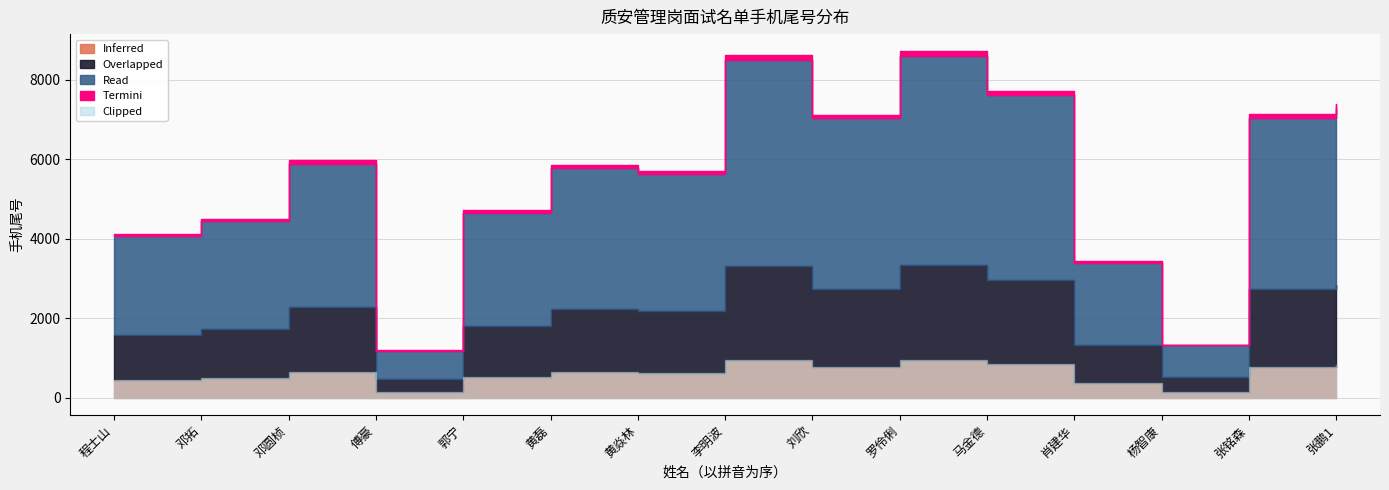

What is the average value?

6108